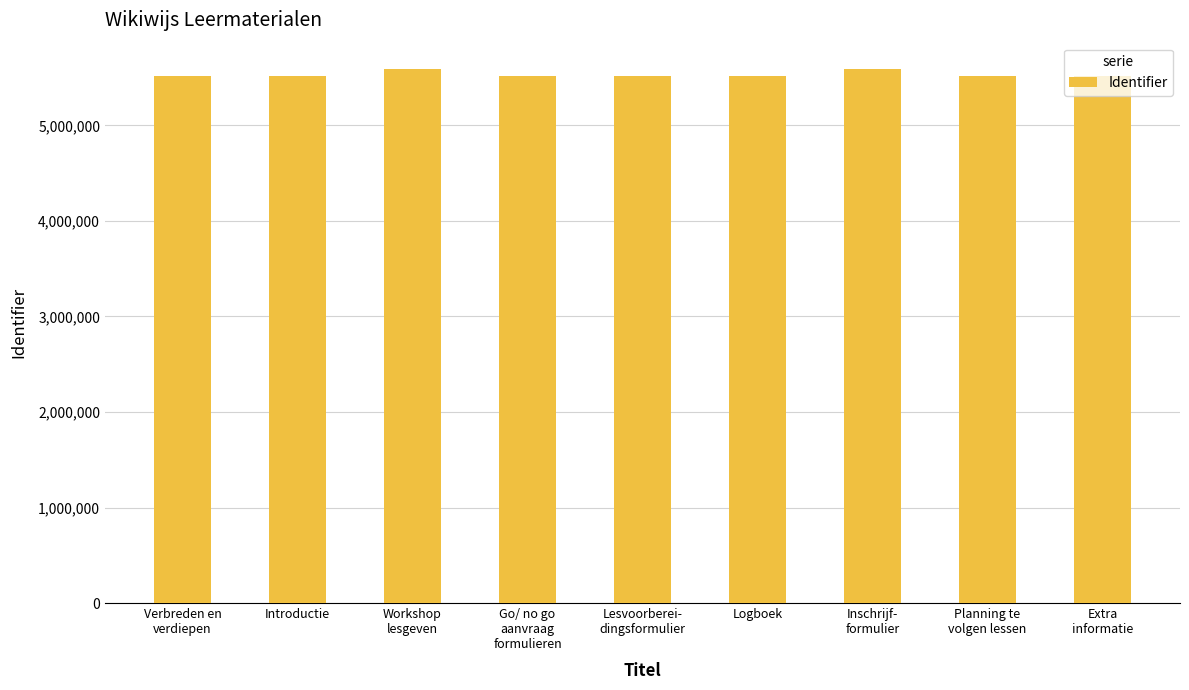

True or false: the data shows 5586824 at Workshop
lesgeven.

True